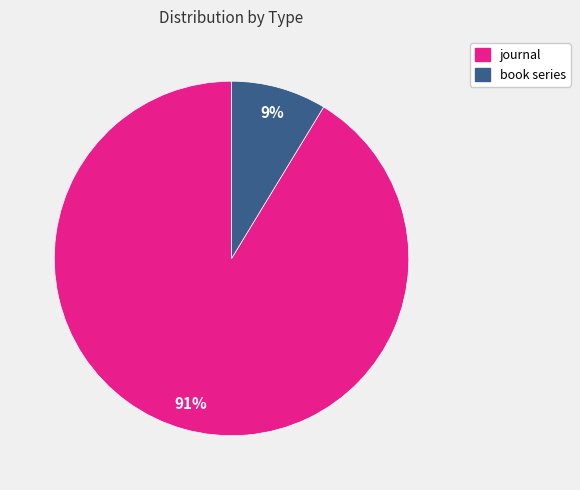

Which has a higher value, book series or journal?

journal